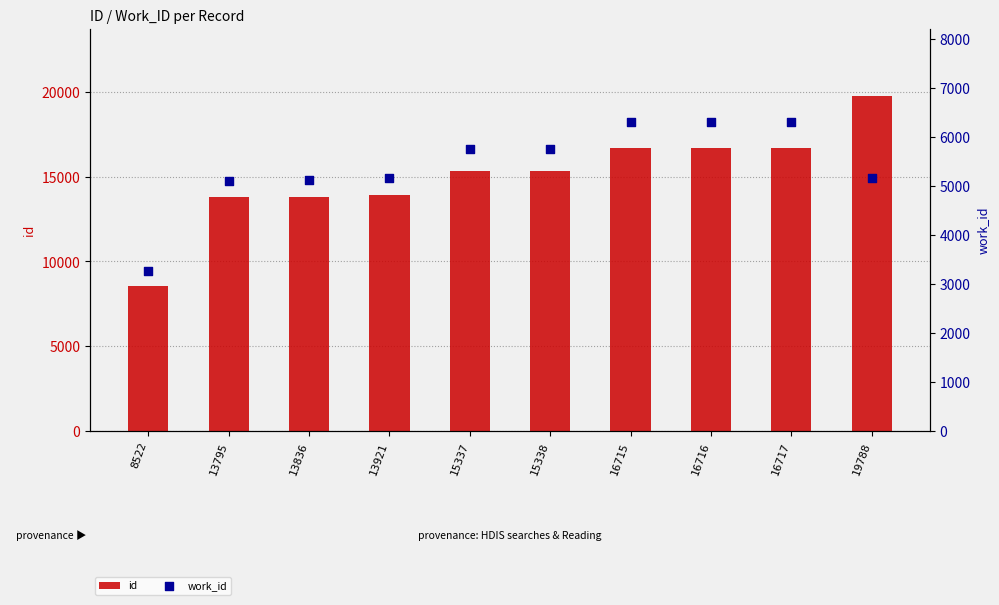

Is the value of work_id at 16716 greater than the value of id at 15338?

No